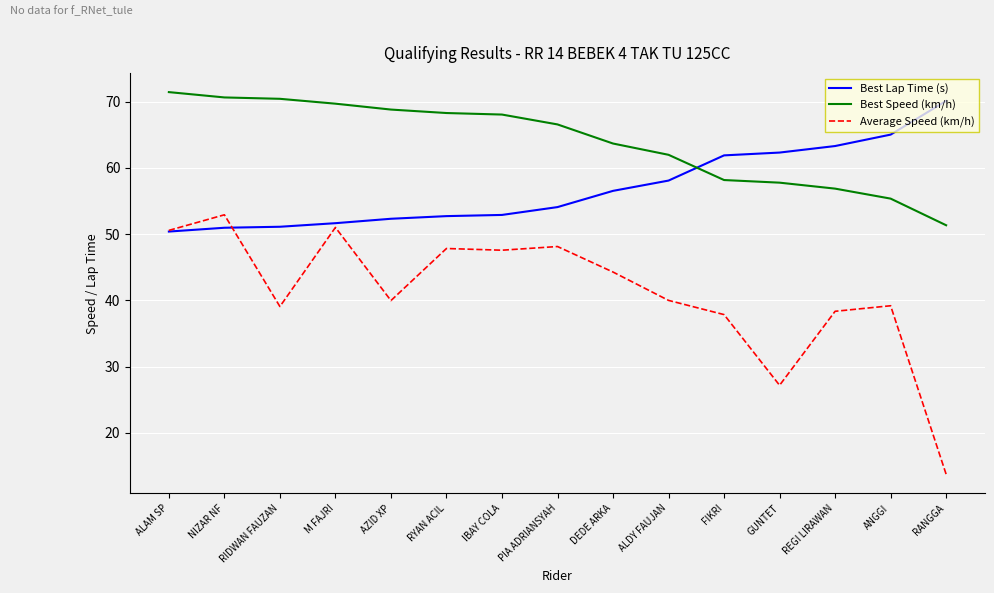

What position from the left is M FAJRI?

4